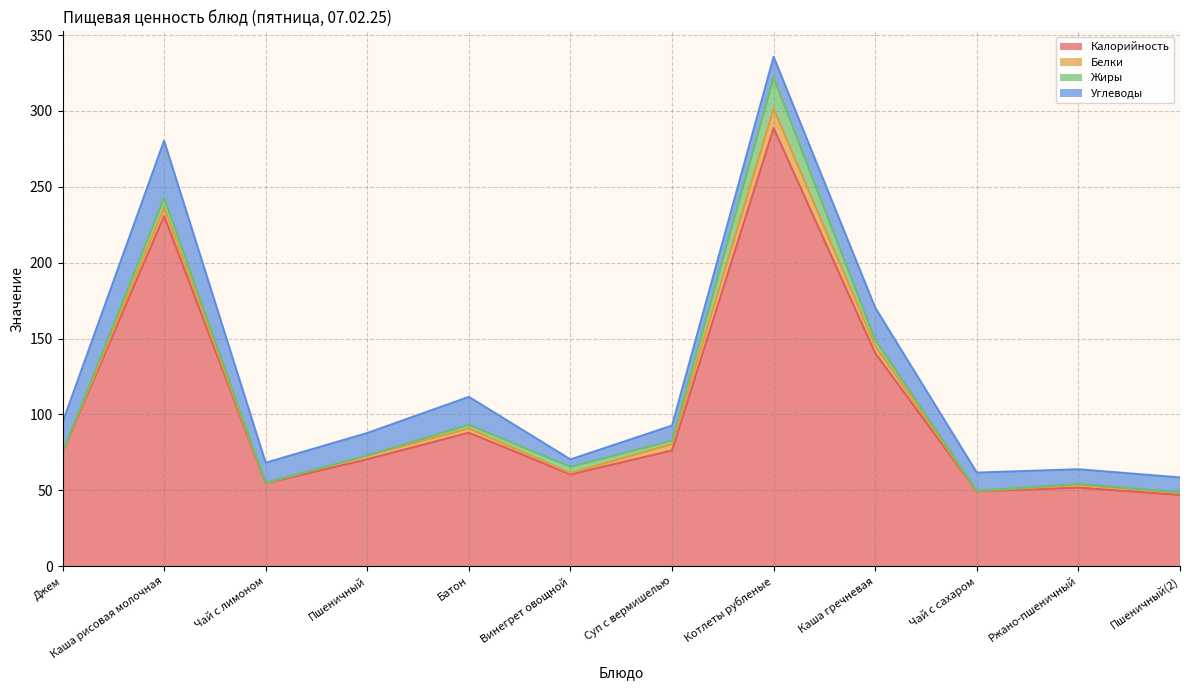

At how many categories does at least one series exceed 269?

1